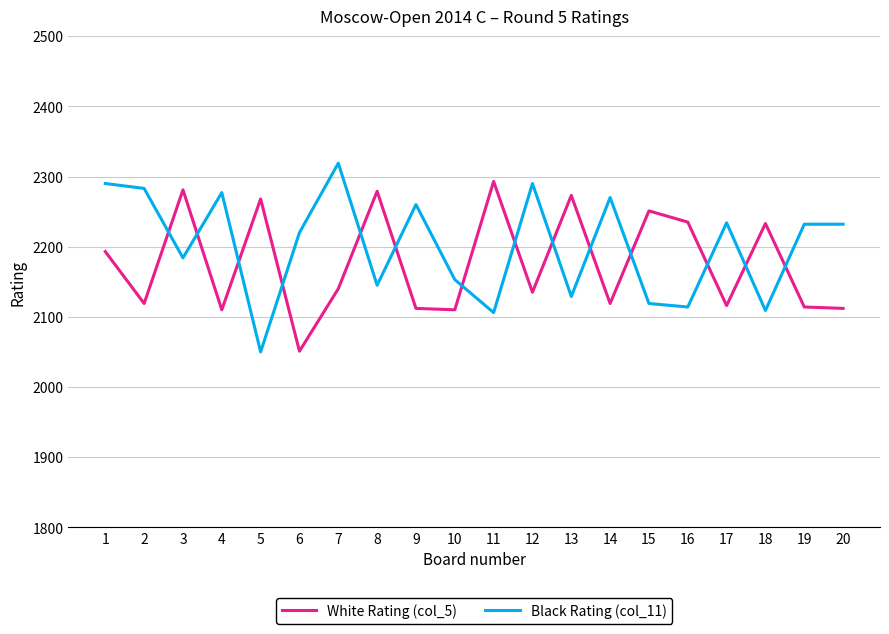

List the series in order of their peak value, highest first.

Black Rating (col_11), White Rating (col_5)